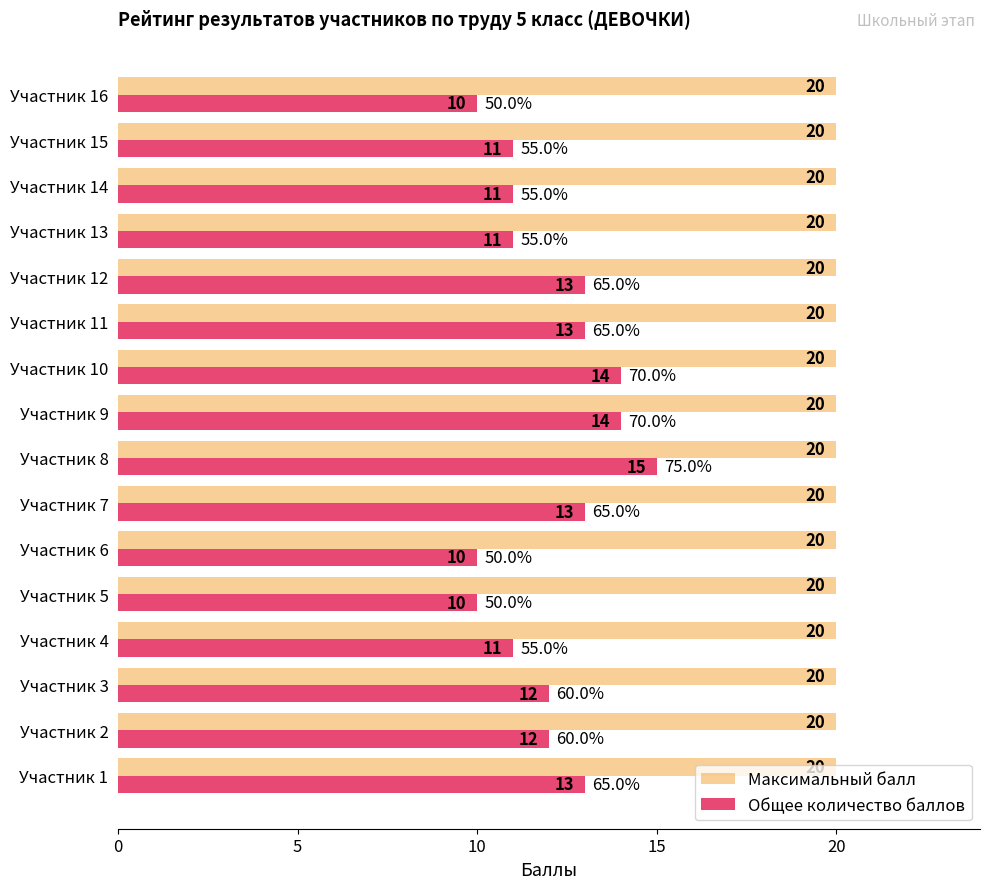

Between Участник 12 and Участник 14, which series saw the biggest shift?

Общее количество баллов